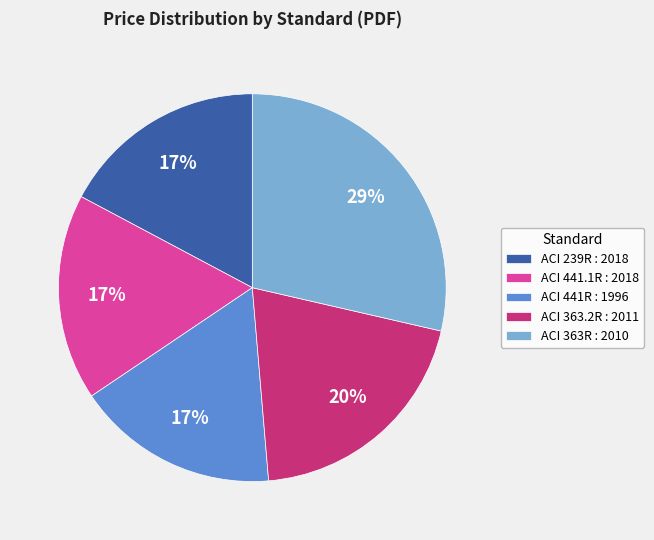

To the nearest percent, what is the difference between the largest and smallest slice percentages?

12%